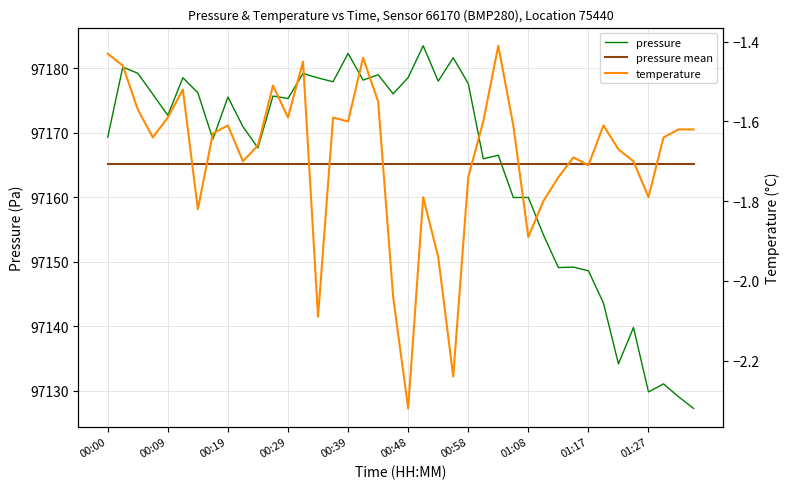

The temperature series shows -2.6 at 39. True or false?

False